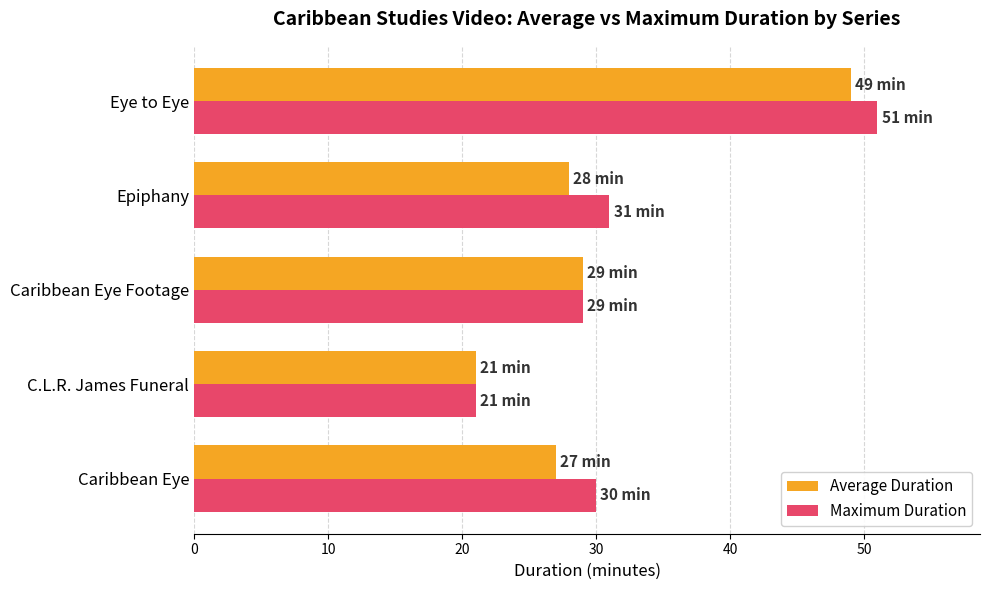

What is the maximum value shown in the chart?

51